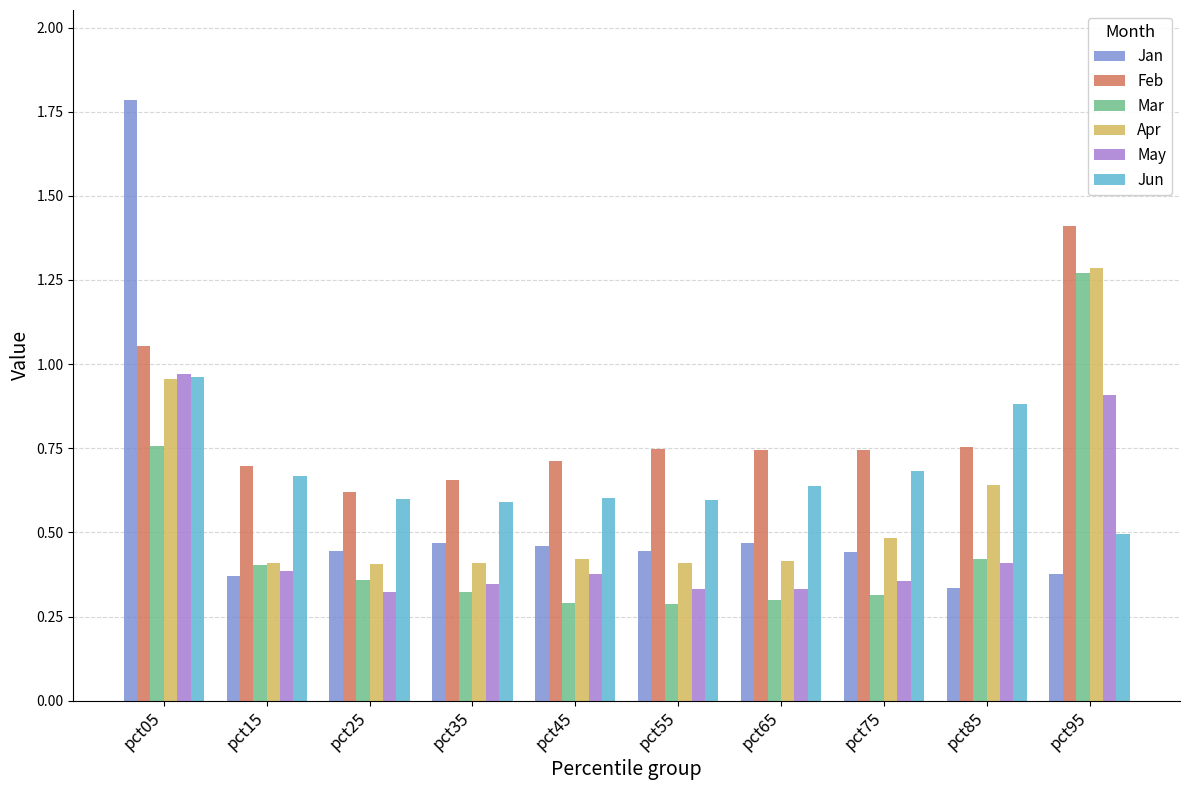

Which category has the highest value in the Jan series?

pct05